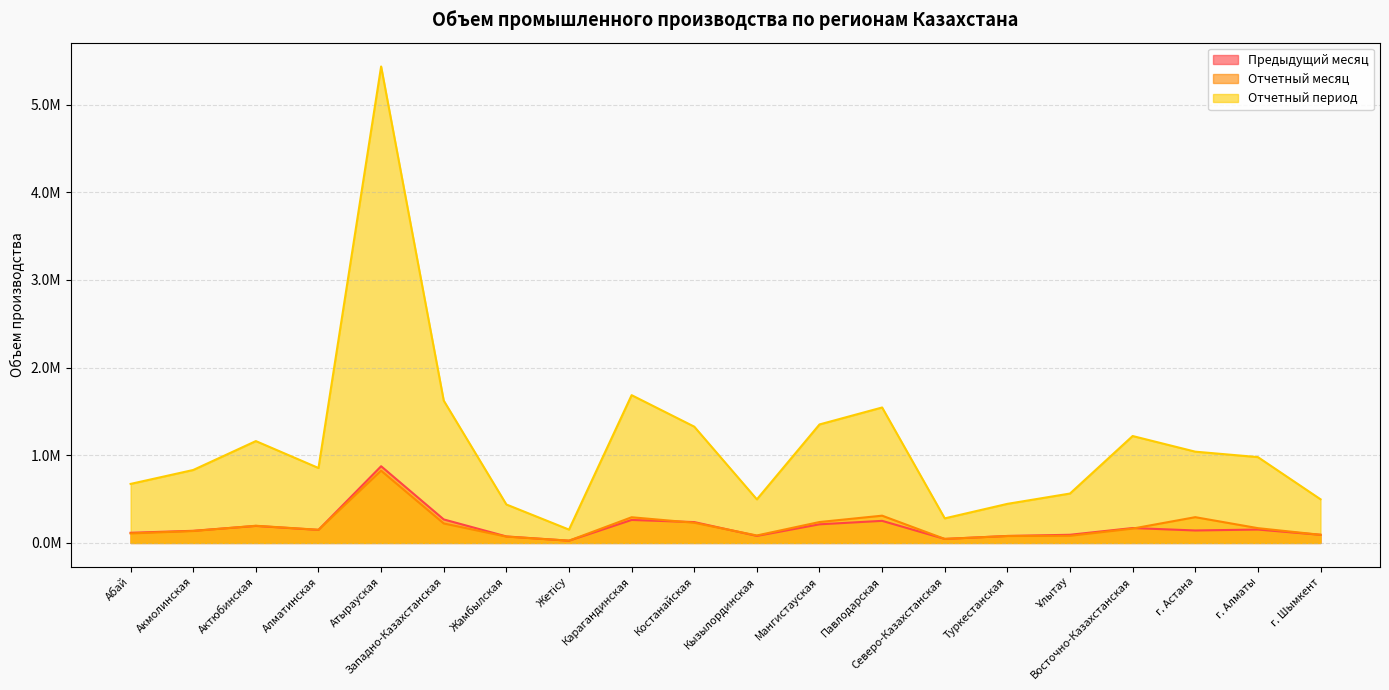

True or false: Отчетный период has a value of 2038644.0 at Костанайская.

False